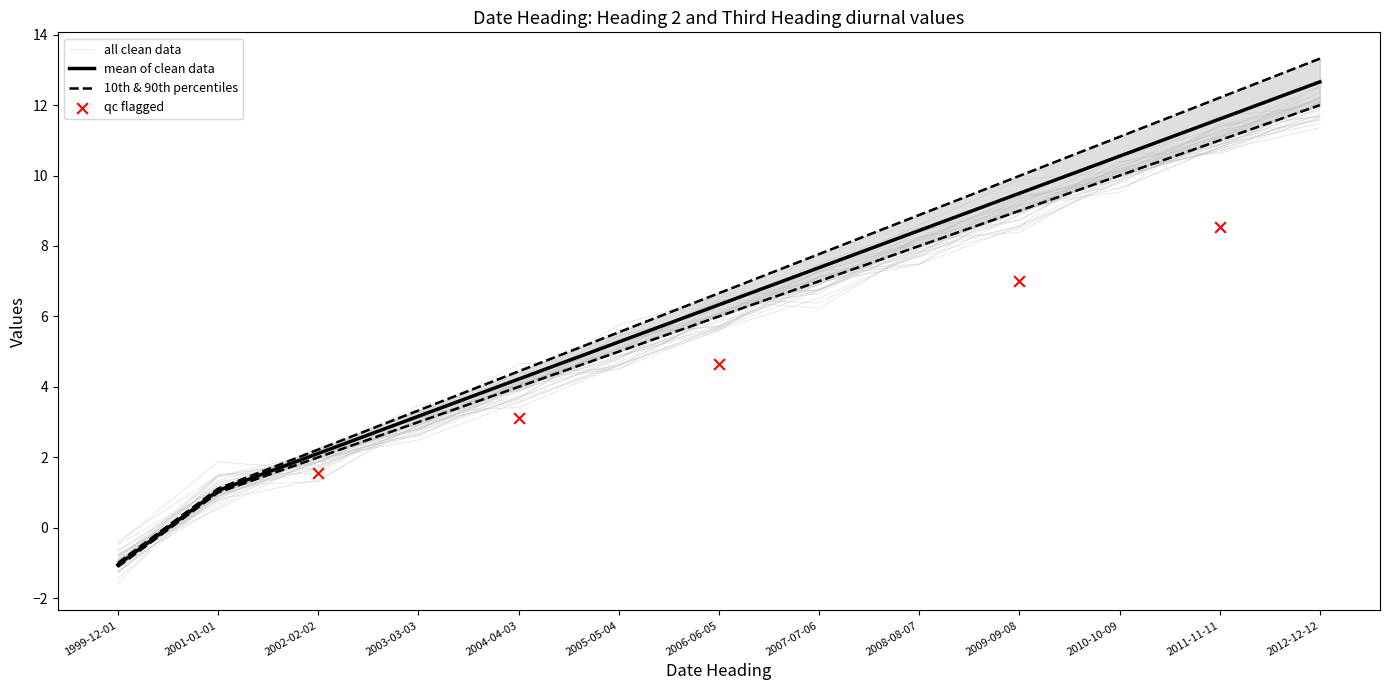

Is the value of Third Heading at 2001-01-01 greater than the value of Heading 2 at 2010-10-09?

No